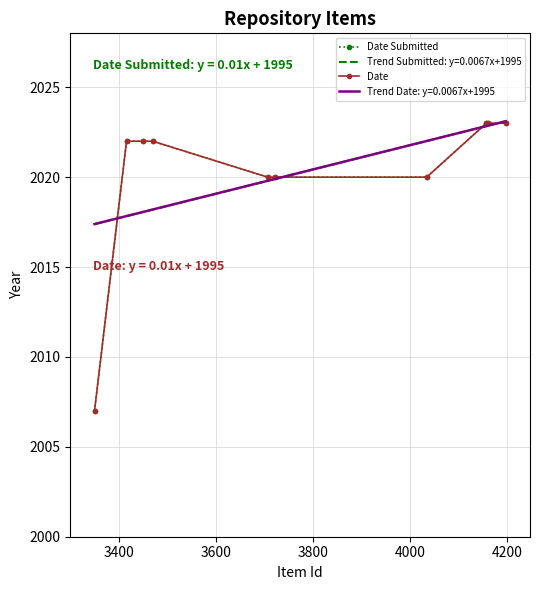

What are all the series names shown in the legend?

Date Submitted, Date